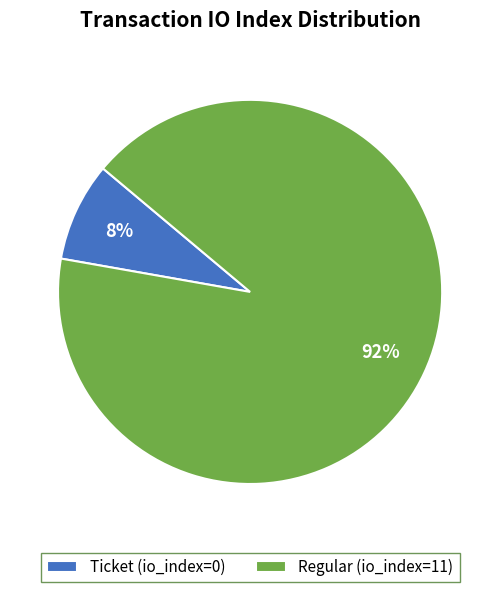

To the nearest percent, what is the average slice percentage?

50%